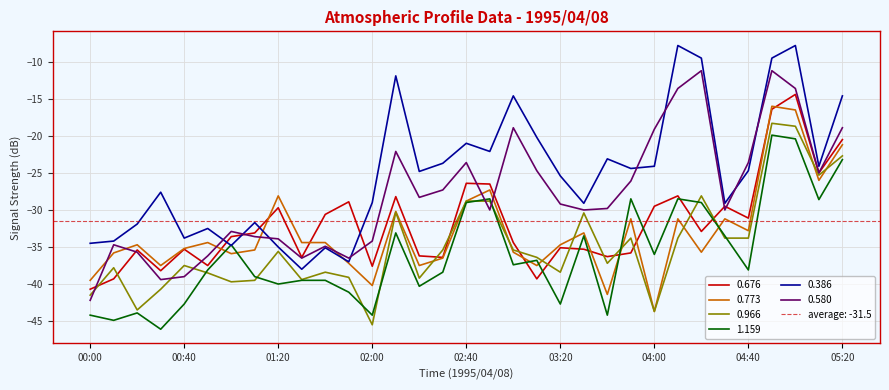

How many interior local peaks does the 0.580 series have?

8